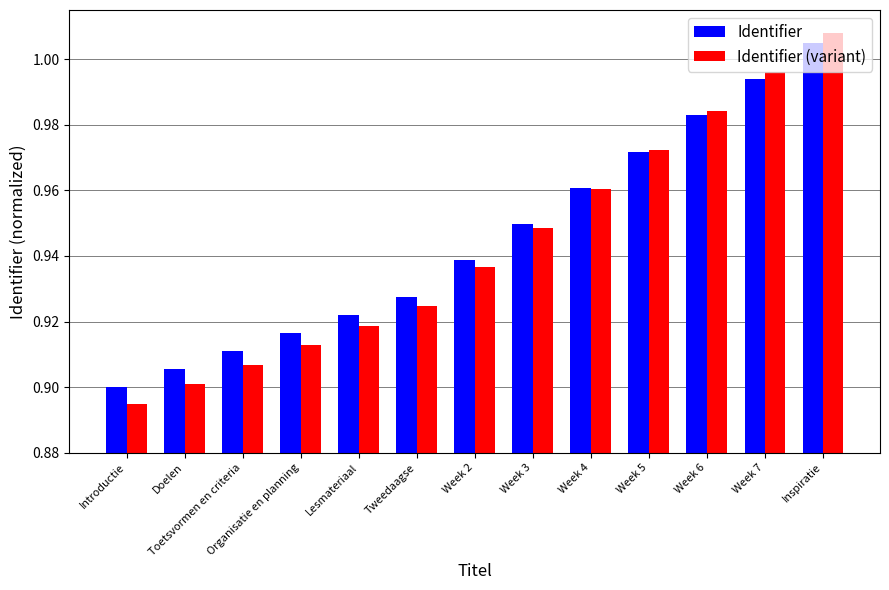

How many bars are there in total?

26